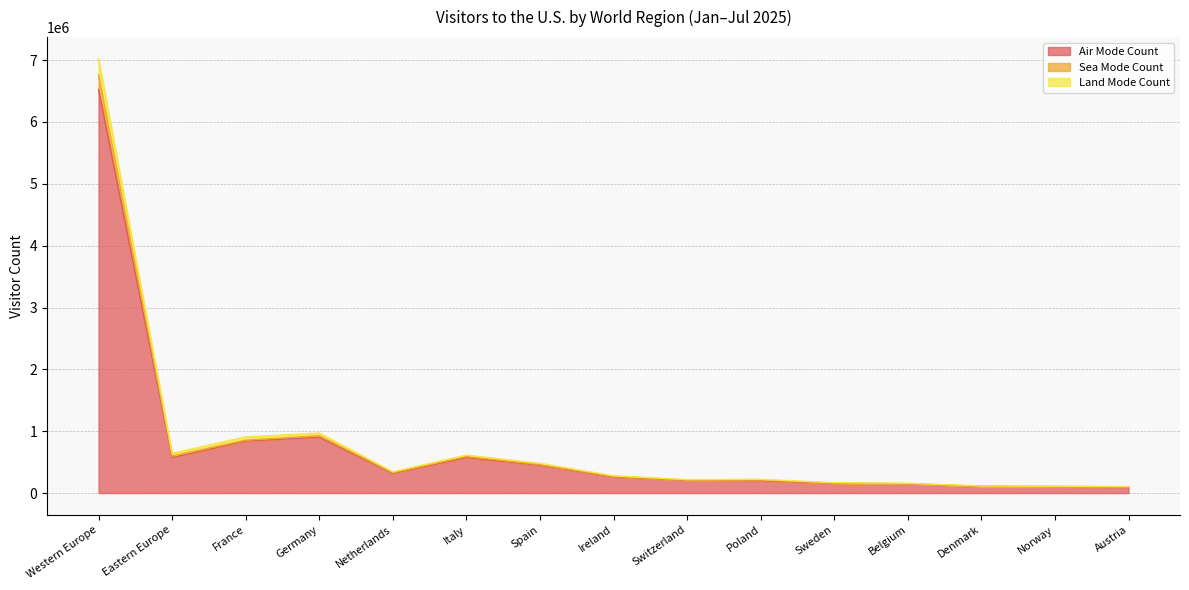

True or false: Land Mode Count has more than 1 interior local peaks.

True